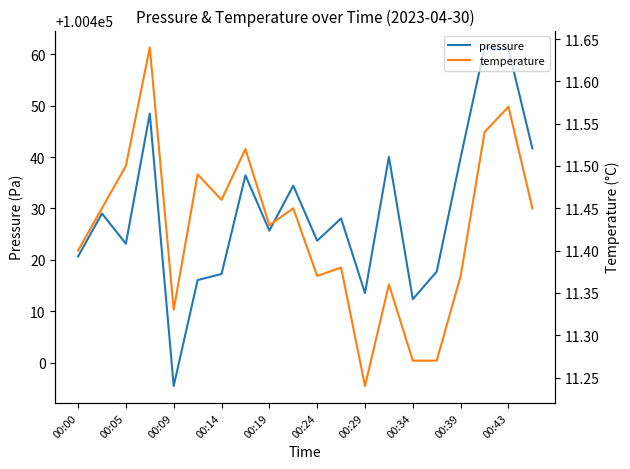

True or false: pressure has more than 1 interior local peaks.

True